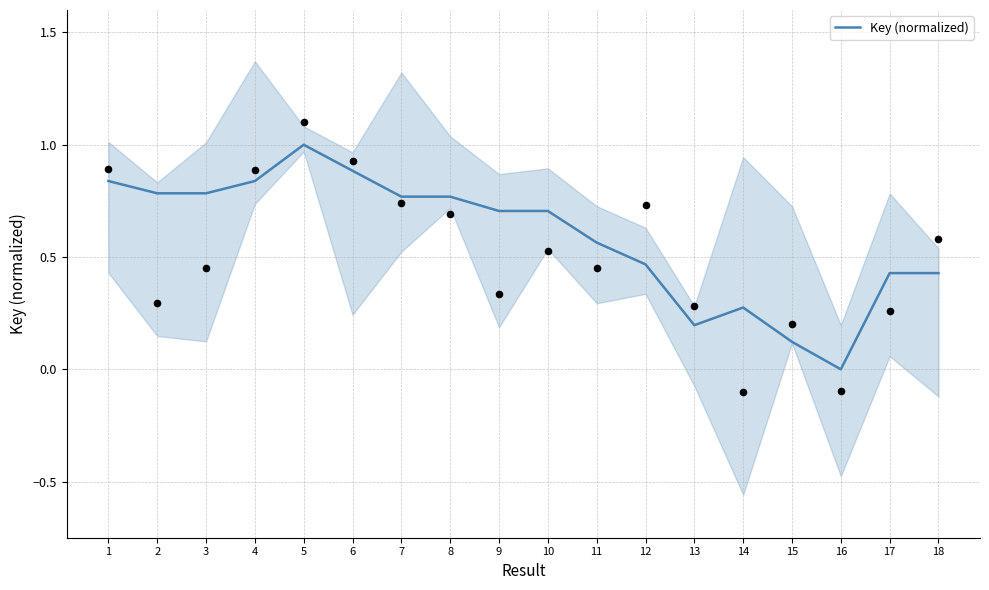

What is the change in value from 7 to 9?

-0.1